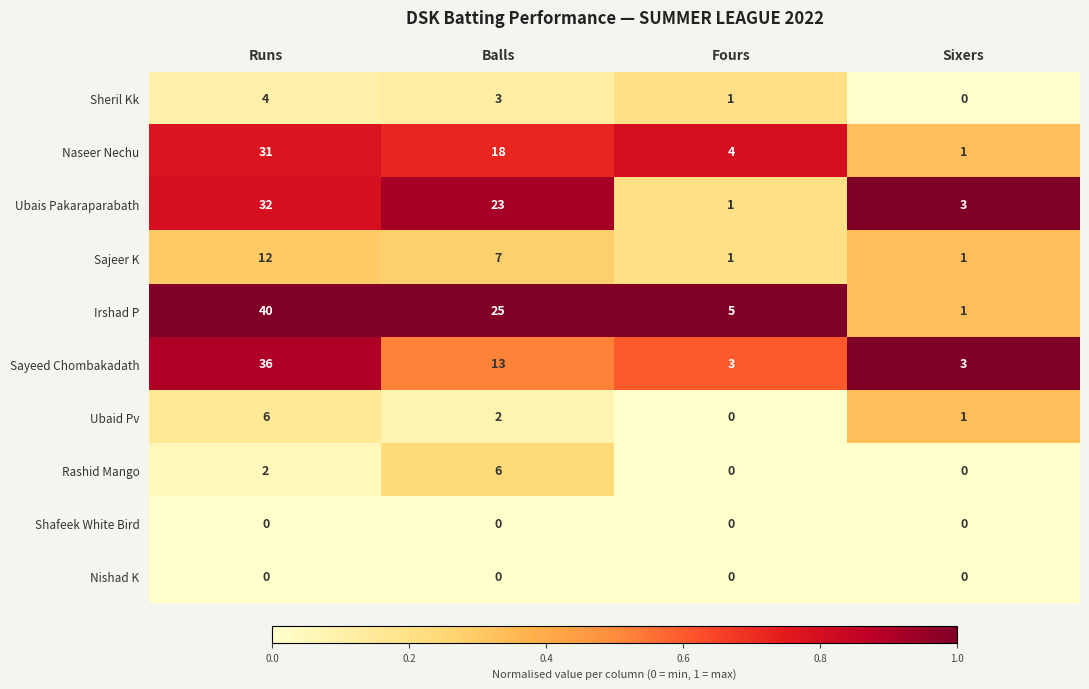

How many data points does each series have?

4